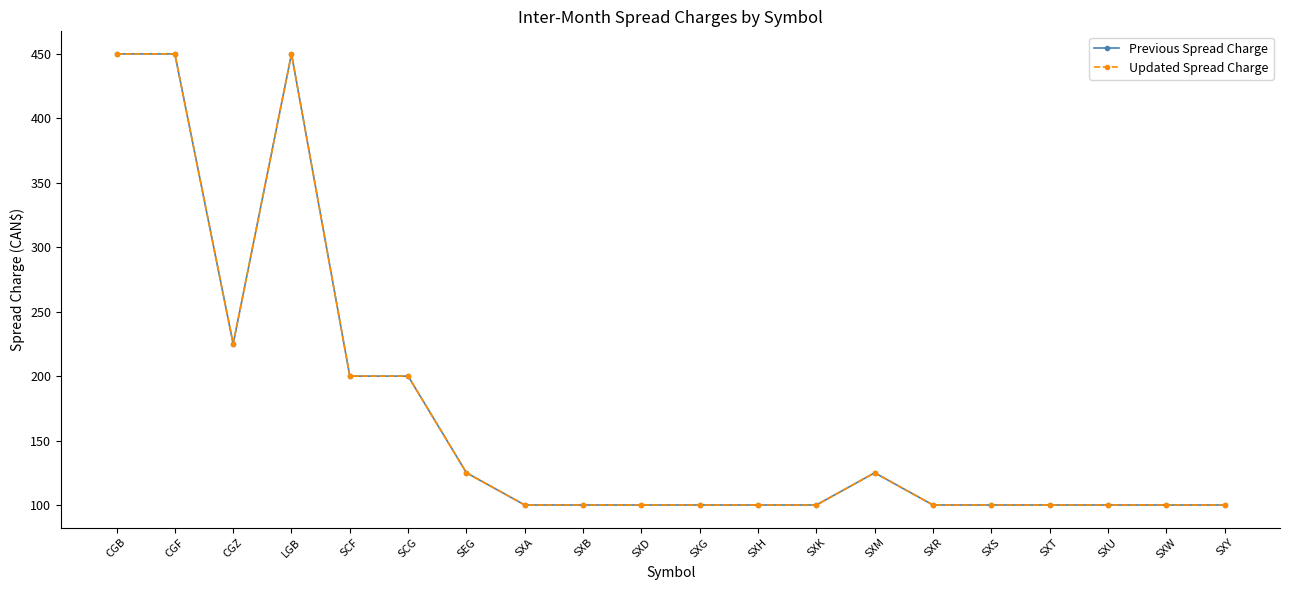

Which category has the lowest value in the Updated Spread Charge series?

SXA